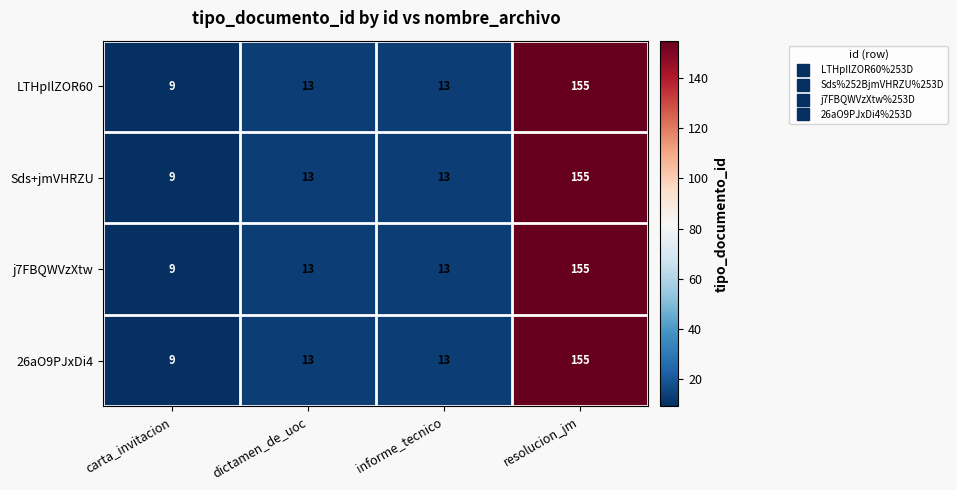

At which category is the sum across all series the highest?

resolucion_jm